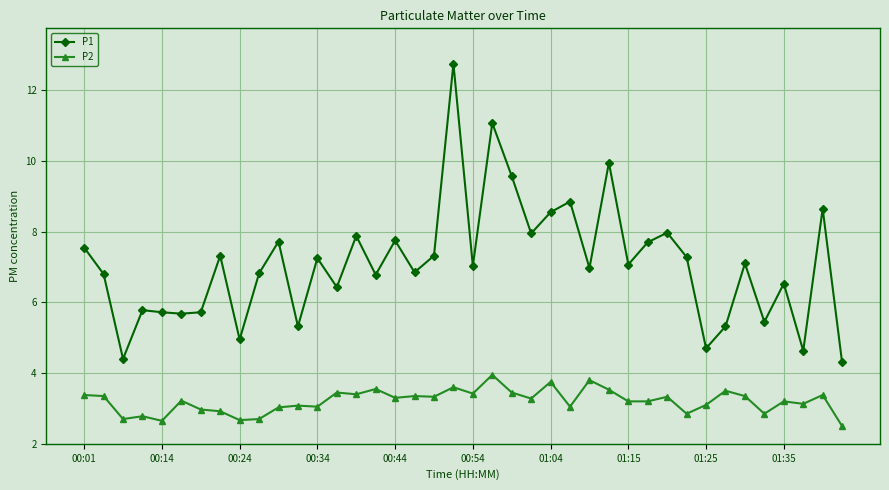

What is the value of the P2 point at the 15th from the left?

3.4